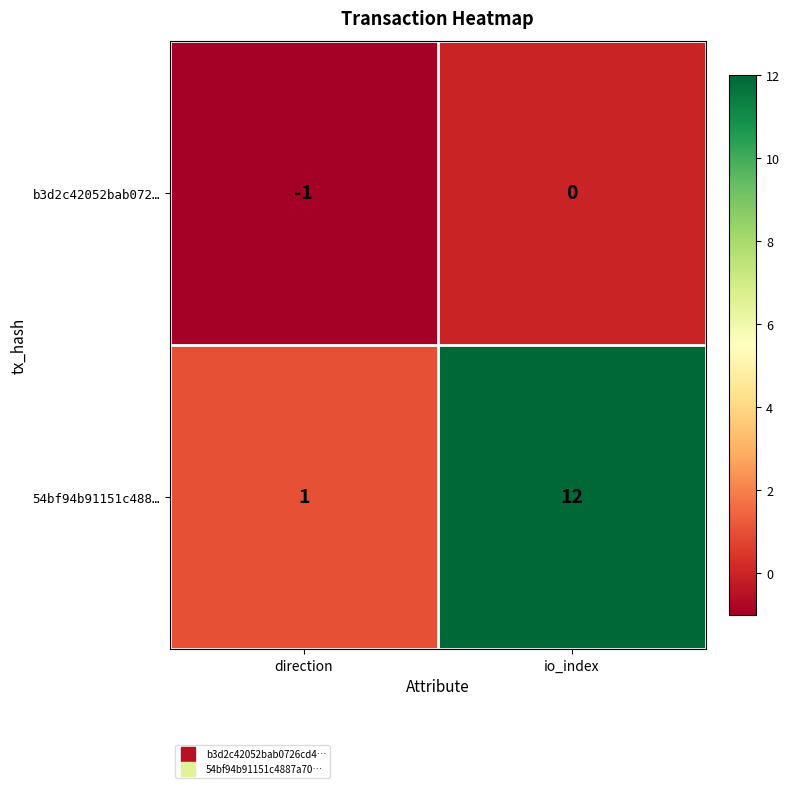

What is the difference between the highest and lowest values at io_index?

12